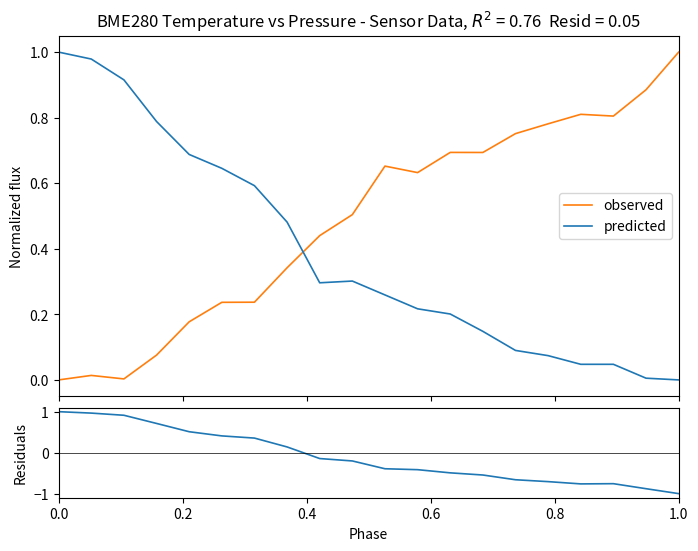

After their last crossing, which series has the higher values: observed or predicted?

observed